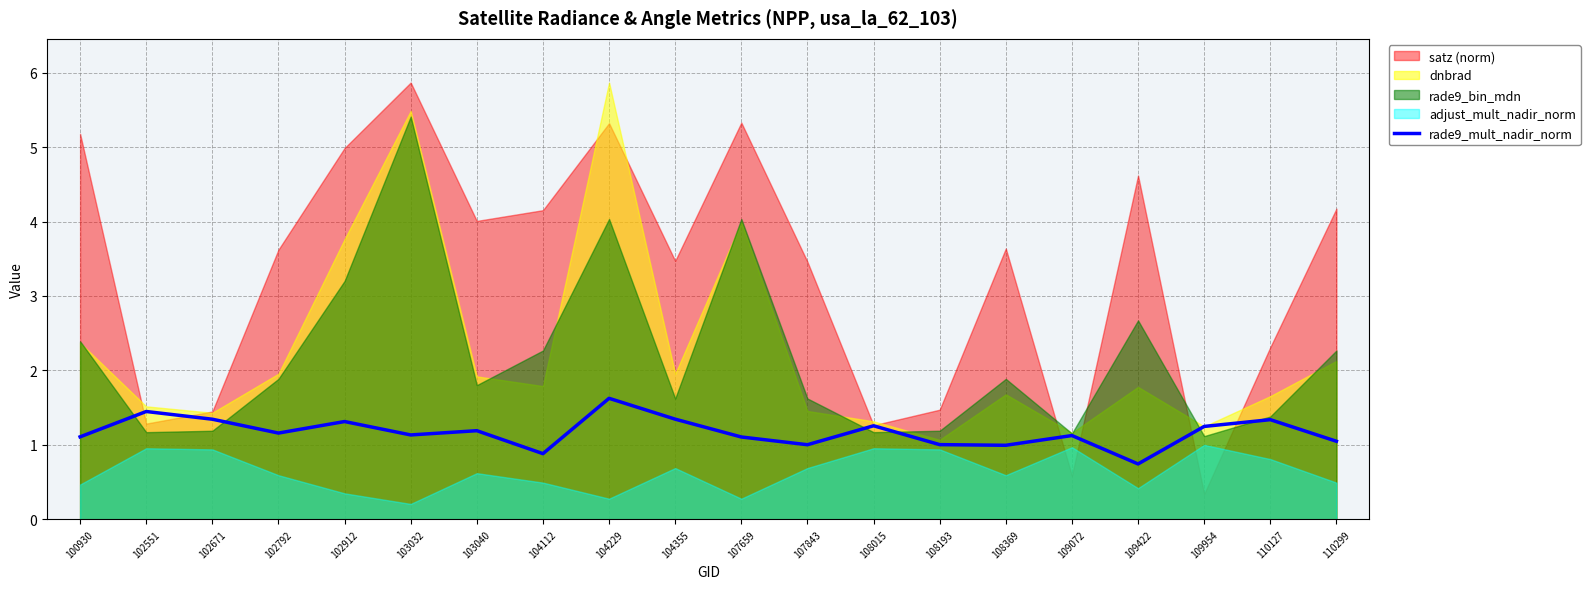

At which label does rade9_mult_nadir_norm reach its peak?

104229